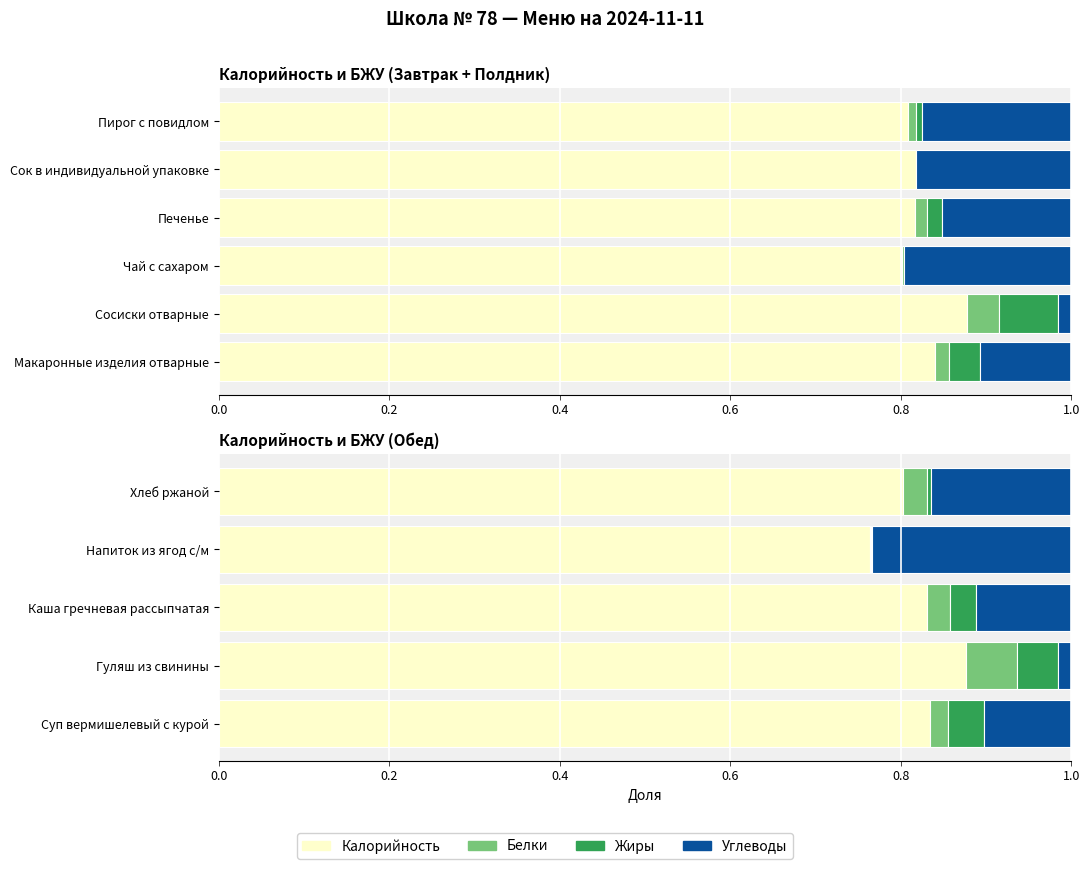

Rank the series by their maximum value, from lowest to highest.

Жиры, Белки, Углеводы, Калорийность